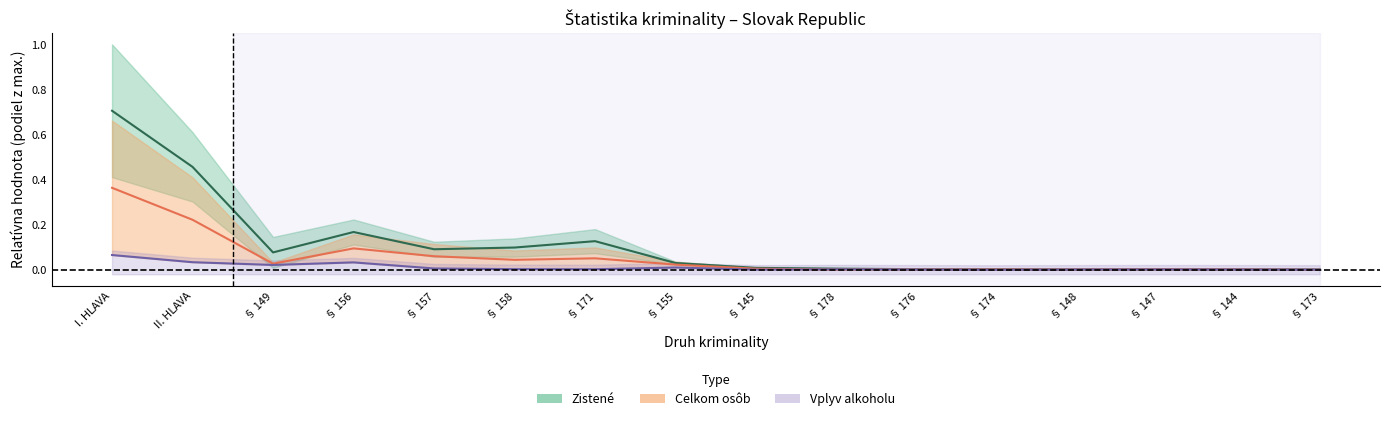

At which label is Vplyv alkoholu (center) closest to 0?

§ 174